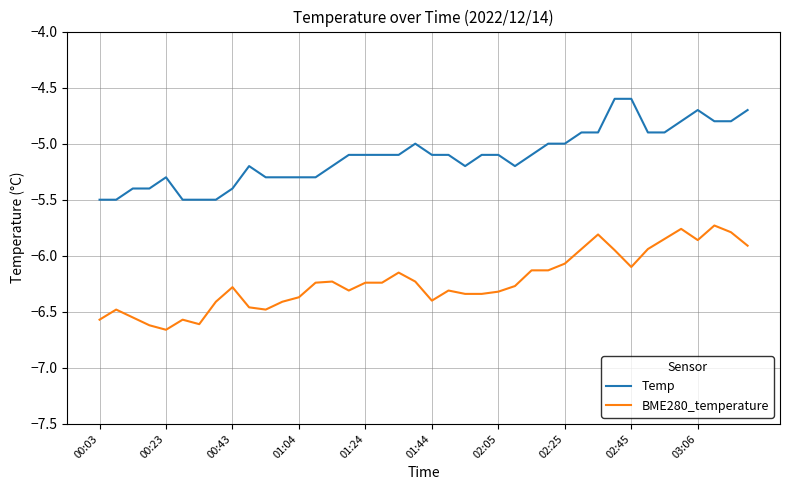

True or false: BME280_temperature and Temp intersect in this chart.

False